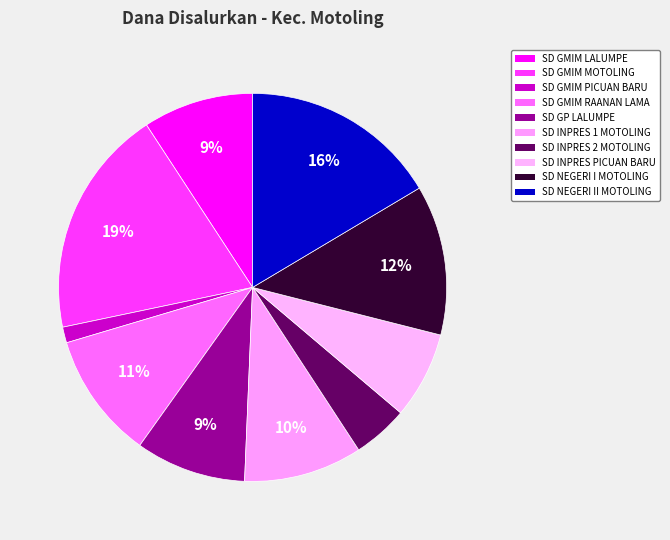

Does any single category account for the majority?

No